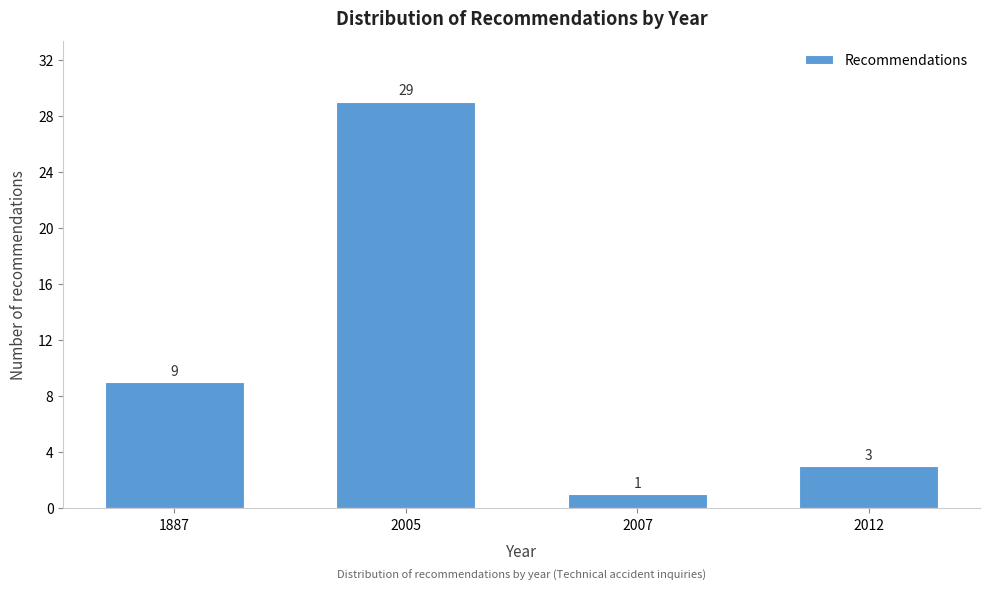

Reading left to right, list all the values displayed in this chart.

1887=9	2005=29	2007=1	2012=3